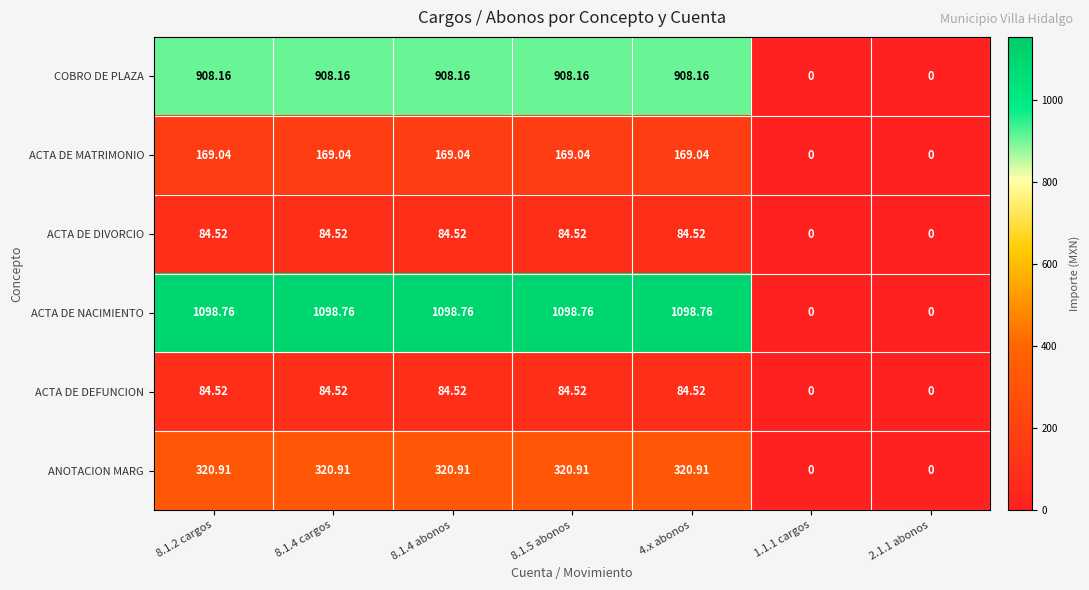

What is the spread (max minus min) of values at 8.1.4 cargos?

1014.2